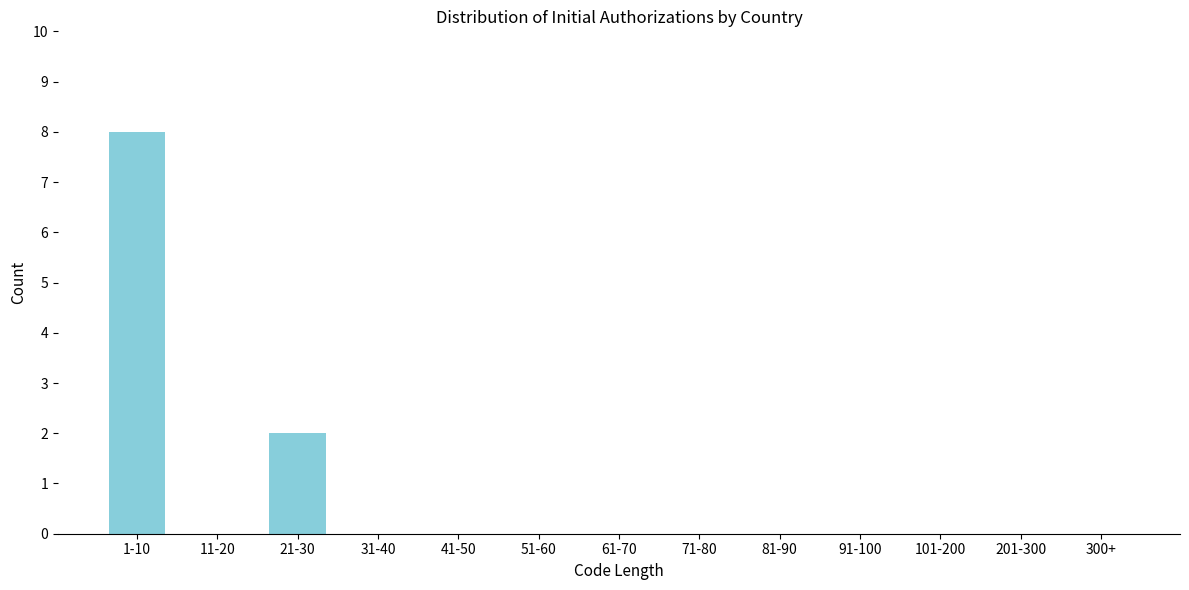

Reading left to right, list all the values displayed in this chart.

1-10=8	11-20=0	21-30=2	31-40=0	41-50=0	51-60=0	61-70=0	71-80=0	81-90=0	91-100=0	101-200=0	201-300=0	300+=0